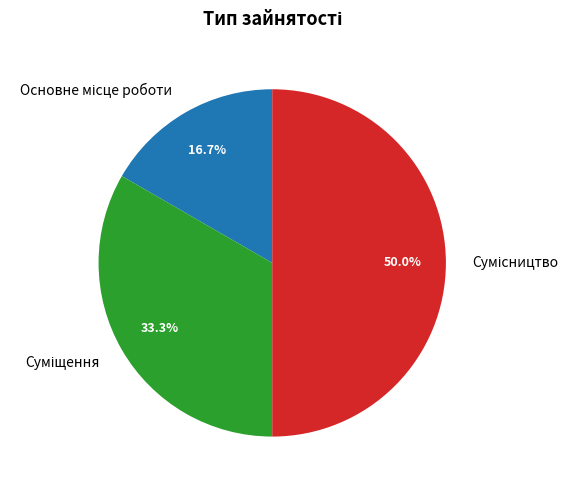

Between Суміщення and Основне місце роботи, which is larger?

Суміщення